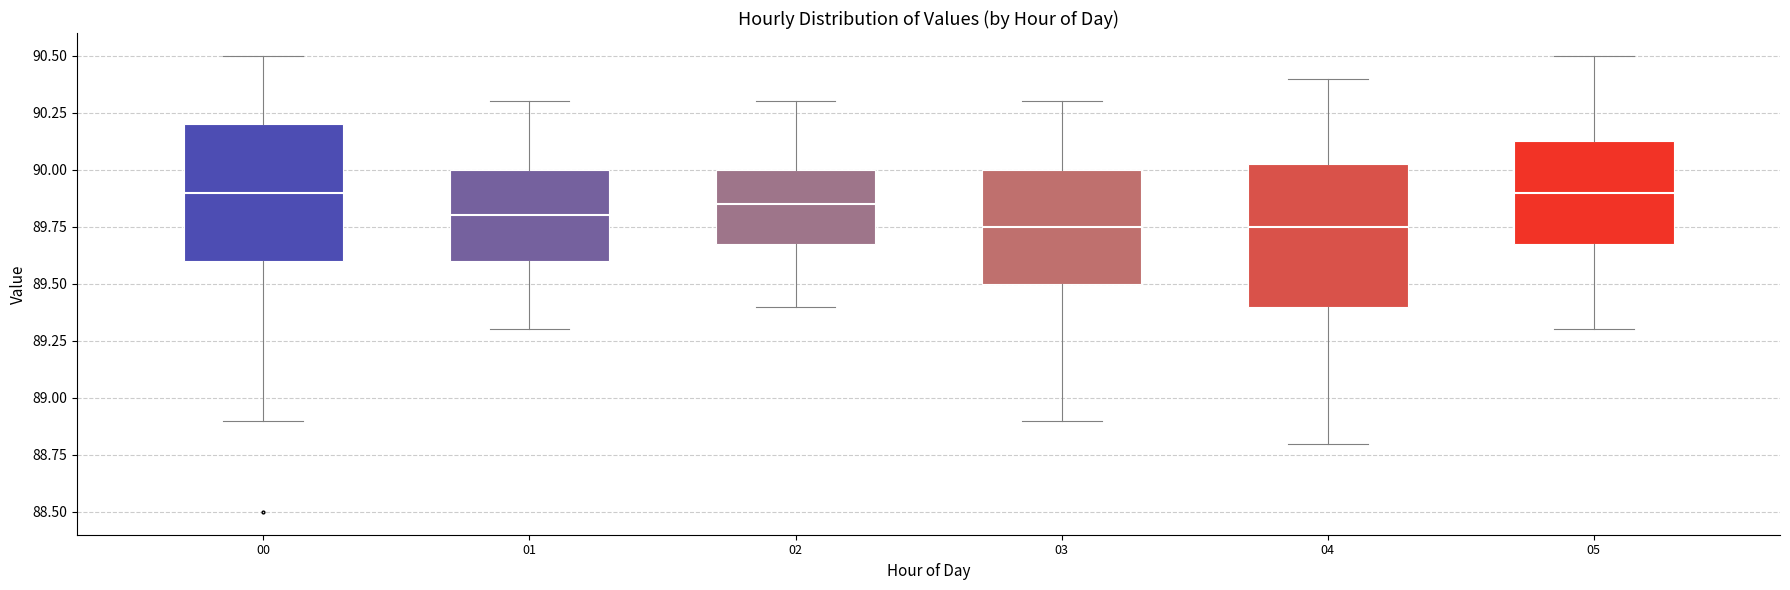

Reading left to right, read every box against the y-axis: the position of its median line, the range the box covers, and the ends of its whiskers. The values are not printed on the chart, so give them approximately, as read against the axis.

00: median 89.90, box 89.60 to 90.20, whiskers 88.90 to 90.50
01: median 89.80, box 89.60 to 90.00, whiskers 89.30 to 90.30
02: median 89.85, box 89.70 to 90.00, whiskers 89.40 to 90.30
03: median 89.75, box 89.50 to 90.00, whiskers 88.90 to 90.30
04: median 89.75, box 89.40 to 90.05, whiskers 88.80 to 90.40
05: median 89.90, box 89.70 to 90.15, whiskers 89.30 to 90.50